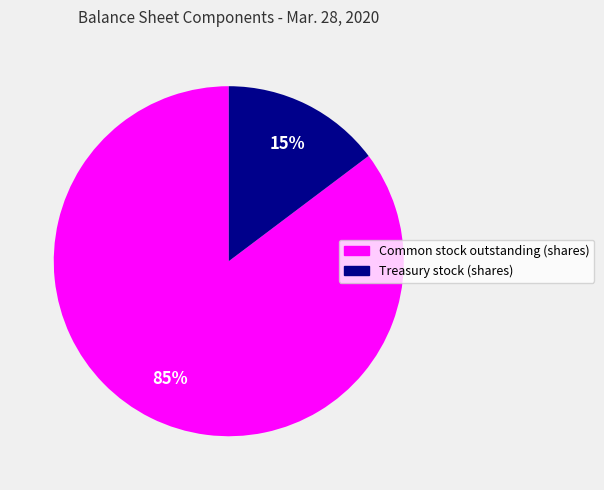

How many segments does this pie chart have?

2